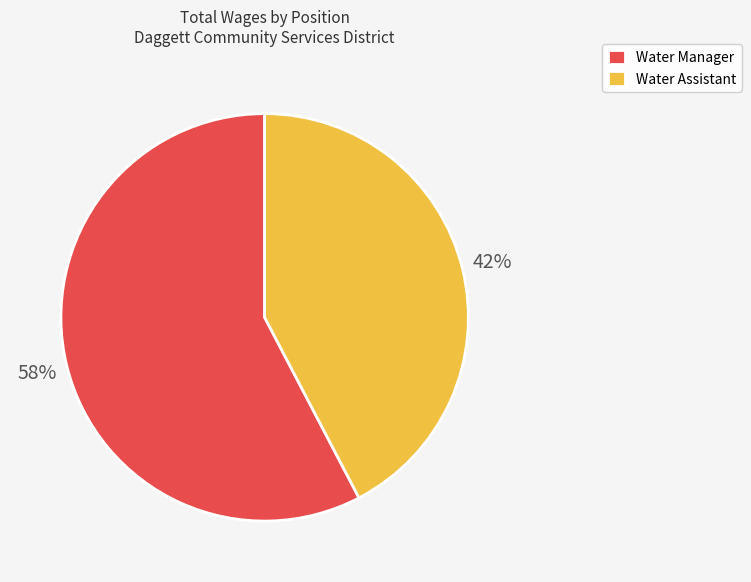

How many segments does this pie chart have?

2